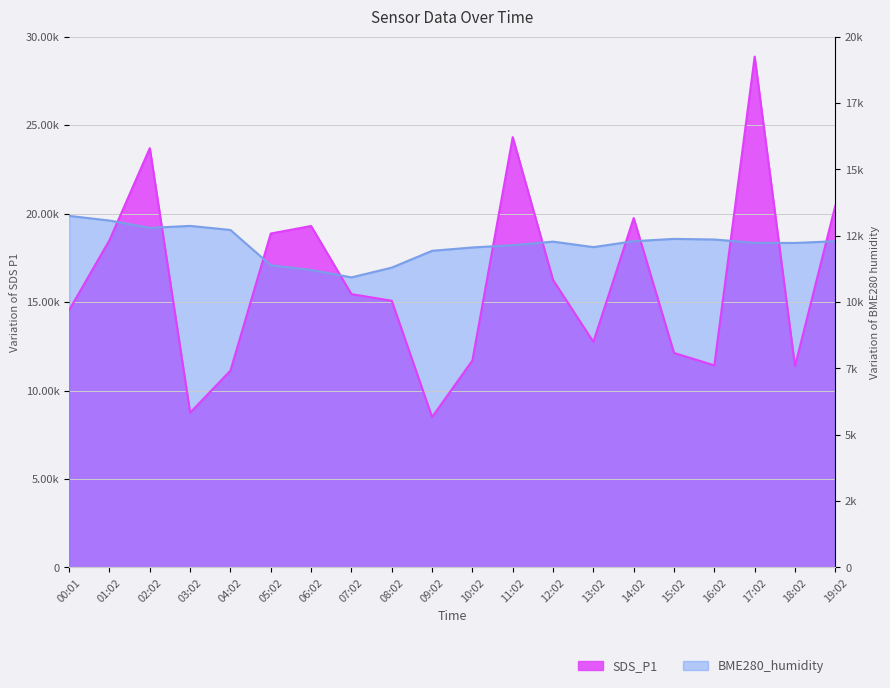

What is the difference between the highest and lowest values at 02:02?

4506